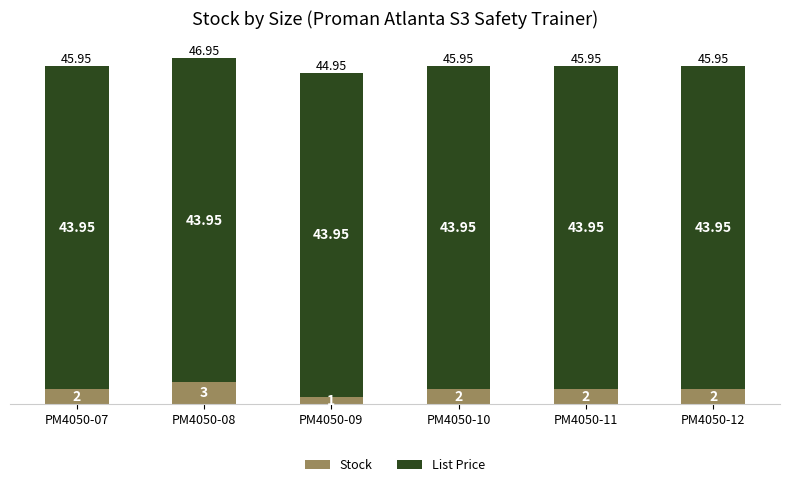

What is the sum of all Stock values?

12.0